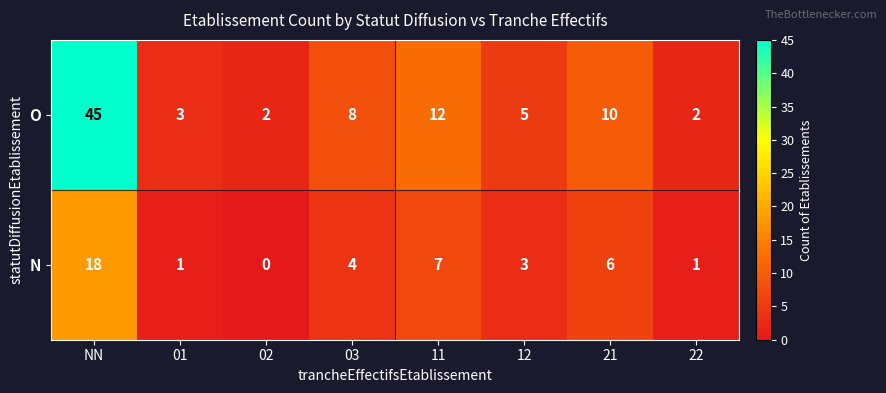

Rank the series at 01 from lowest to highest value.

N, O